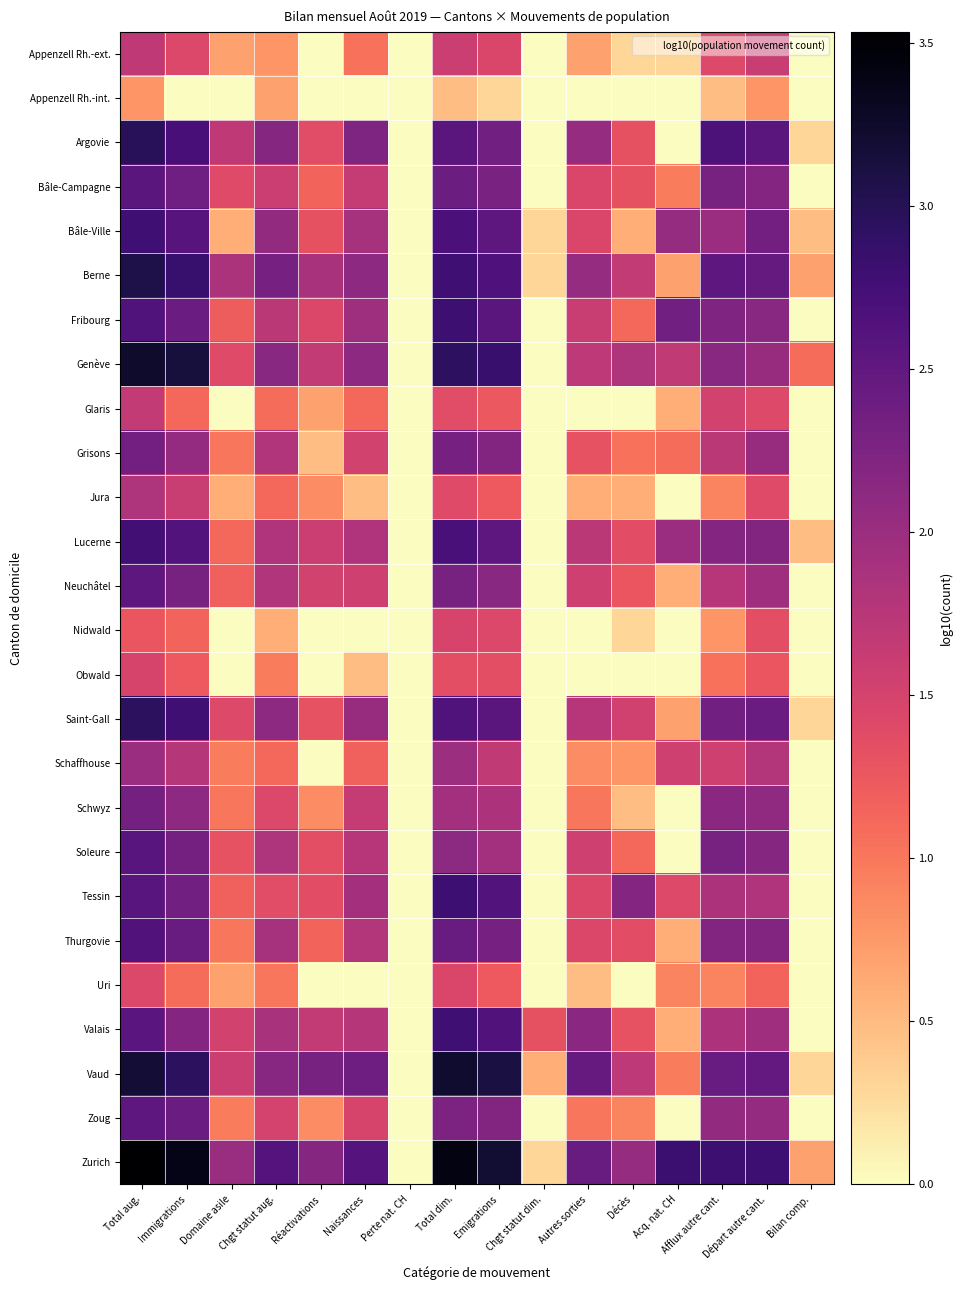

Count the number of categories in the chart.

16